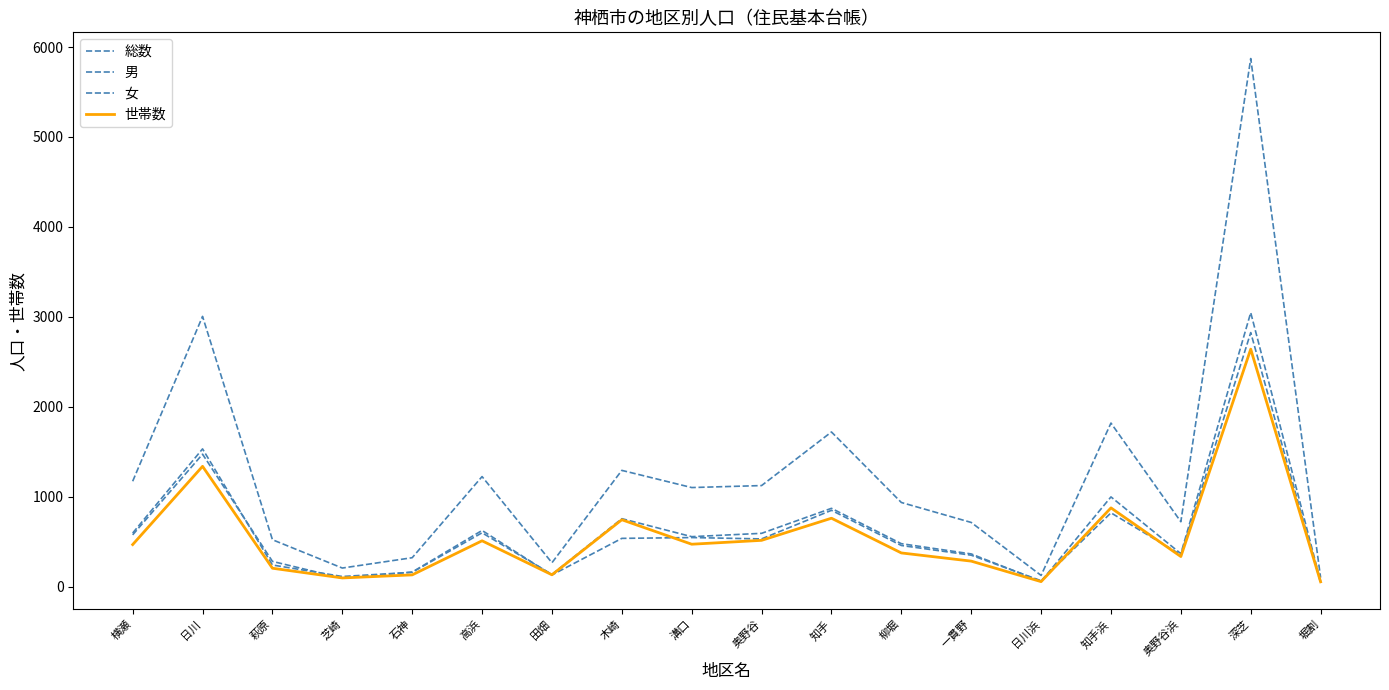

Is the value of 総数 at 柳堀 greater than the value of 世帯数 at 石神?

Yes